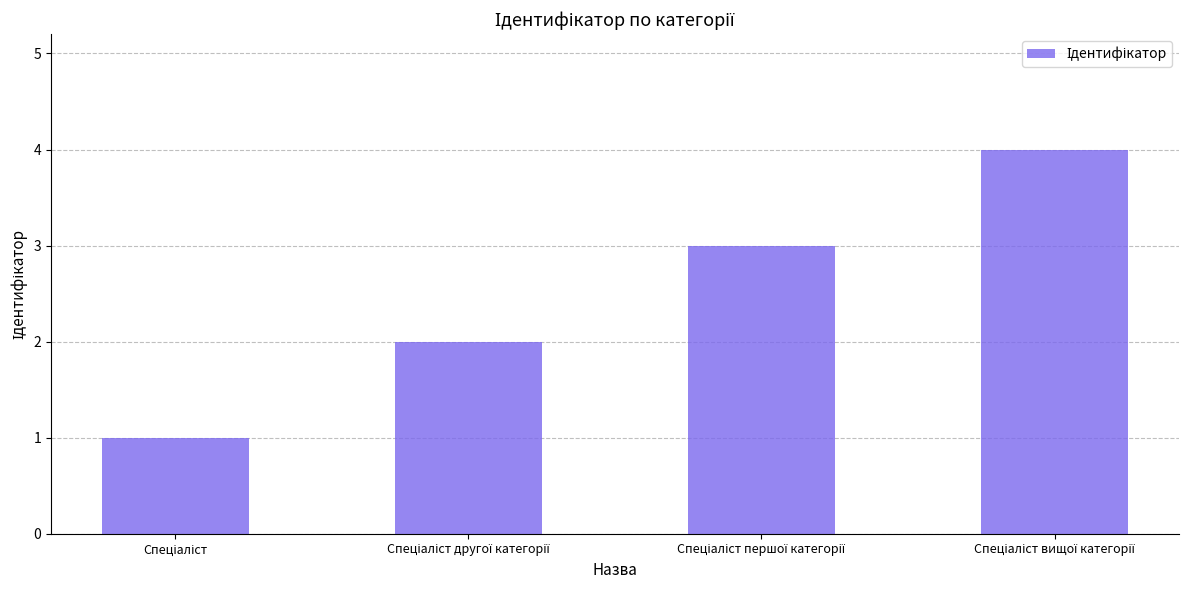

What is the difference between the maximum and minimum values?

3